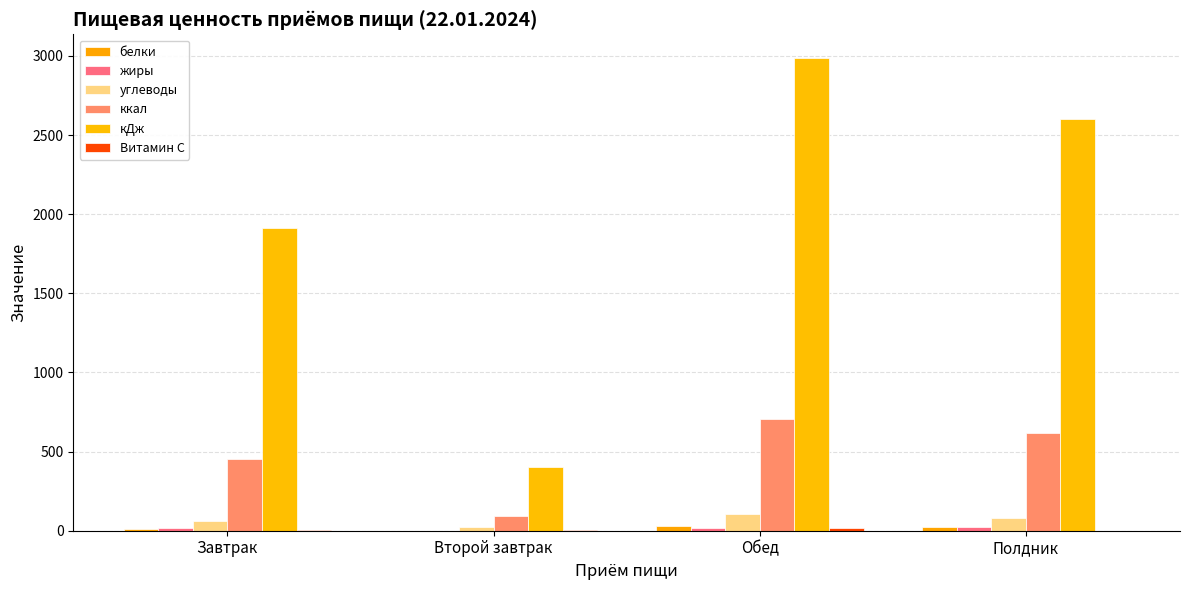

The Витамин С series shows 7.0 at Завтрак. True or false?

False